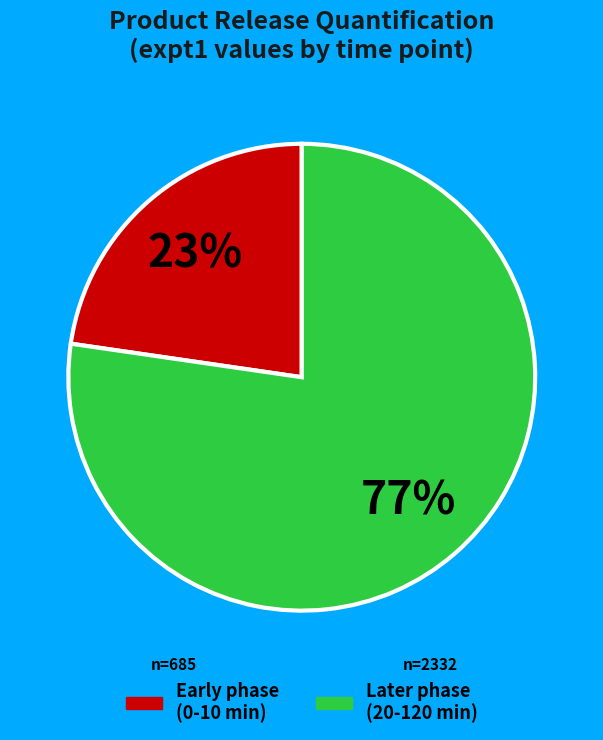

To the nearest percent, what is the average slice percentage?

50%